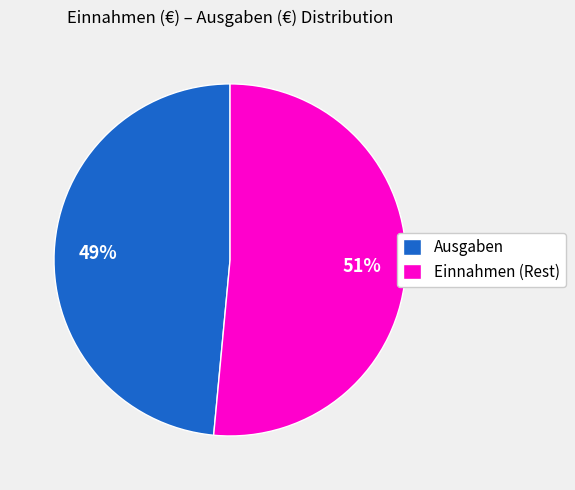

True or false: Einnahmen (Rest) accounts for 51% of the total.

True